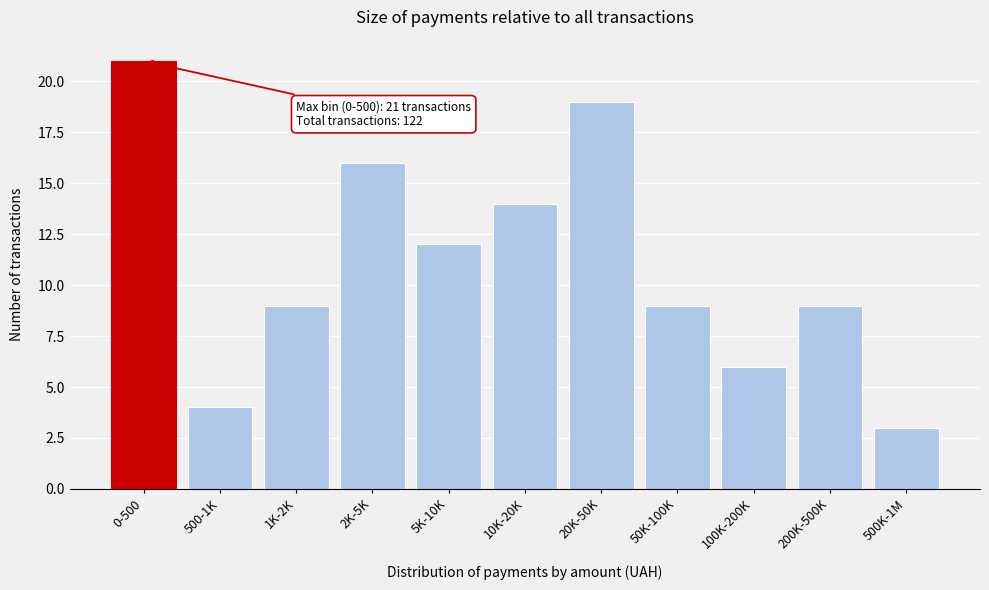

Reading left to right, list all the values displayed in this chart.

0-500=21	500-1K=4	1K-2K=9	2K-5K=16	5K-10K=12	10K-20K=14	20K-50K=19	50K-100K=9	100K-200K=6	200K-500K=9	500K-1M=3